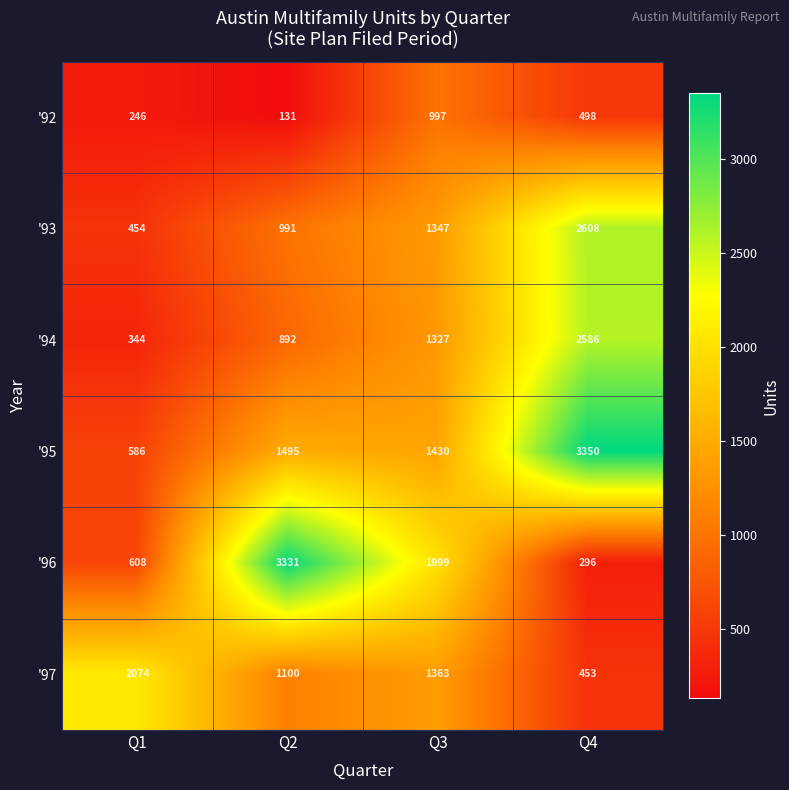

Which series changed the most between Q1 and Q2?

'96